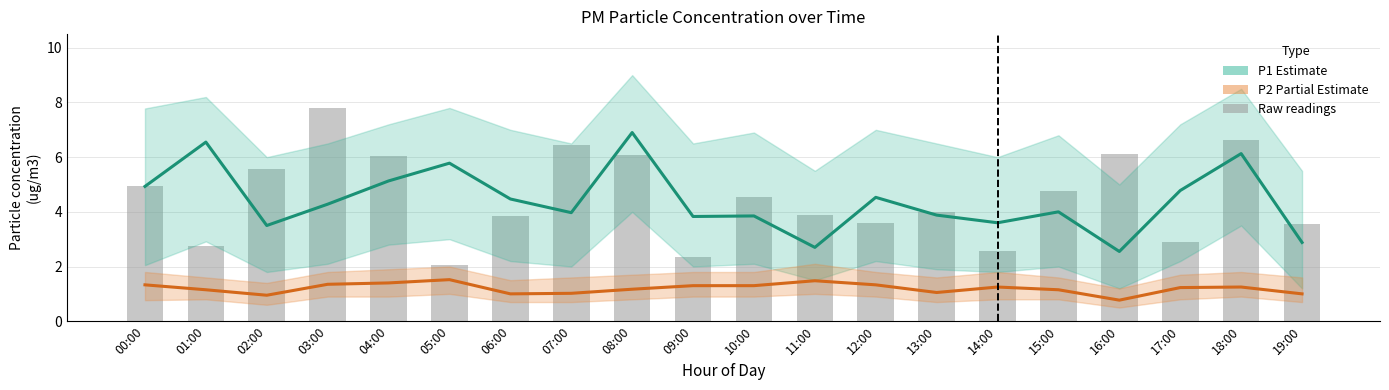

What is the maximum value shown in the chart?

7.8